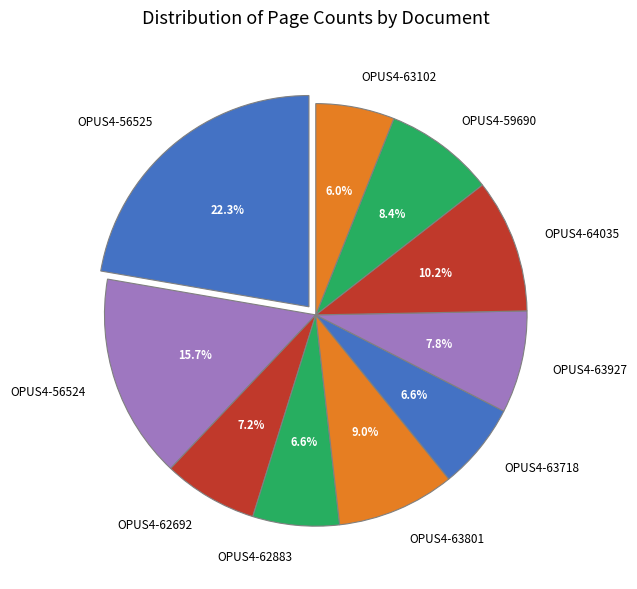

How many slices are in this pie chart?

10